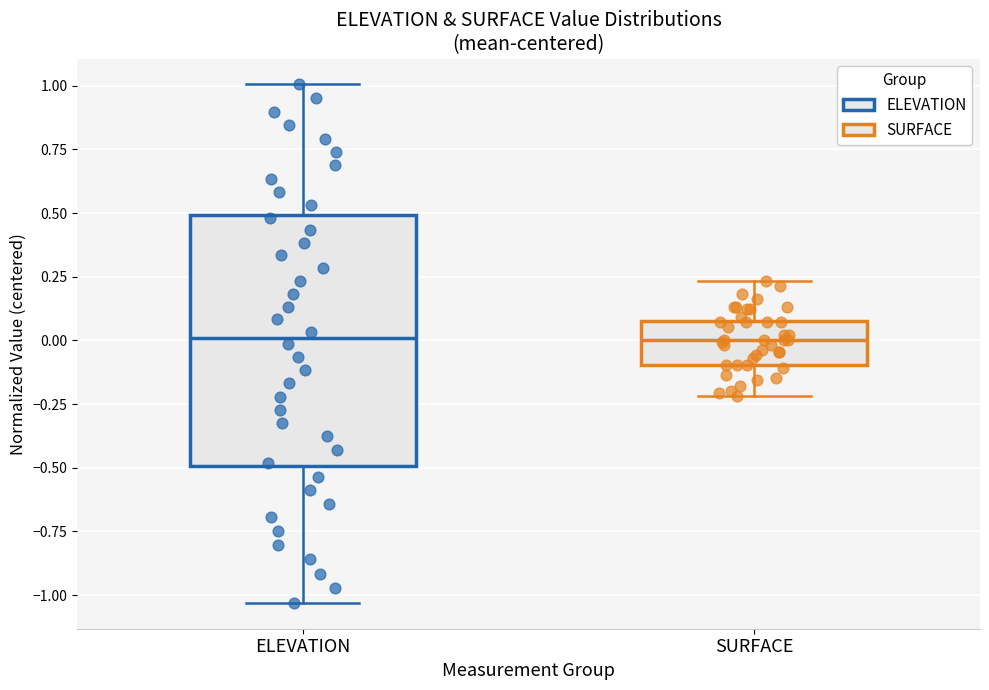

Reading left to right, read every box against the y-axis: the position of its median line, the range the box covers, and the ends of its whiskers. The values are not printed on the chart, so give them approximately, as read against the axis.

ELEVATION: median 0.00, box -0.50 to 0.50, whiskers -1.05 to 1.00
SURFACE: median 0.00, box -0.10 to 0.10, whiskers -0.20 to 0.25